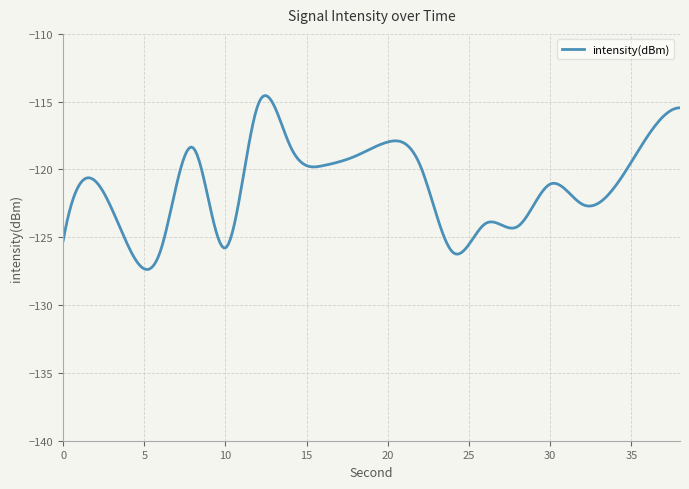

What is the difference between the maximum and minimum values?

12.8